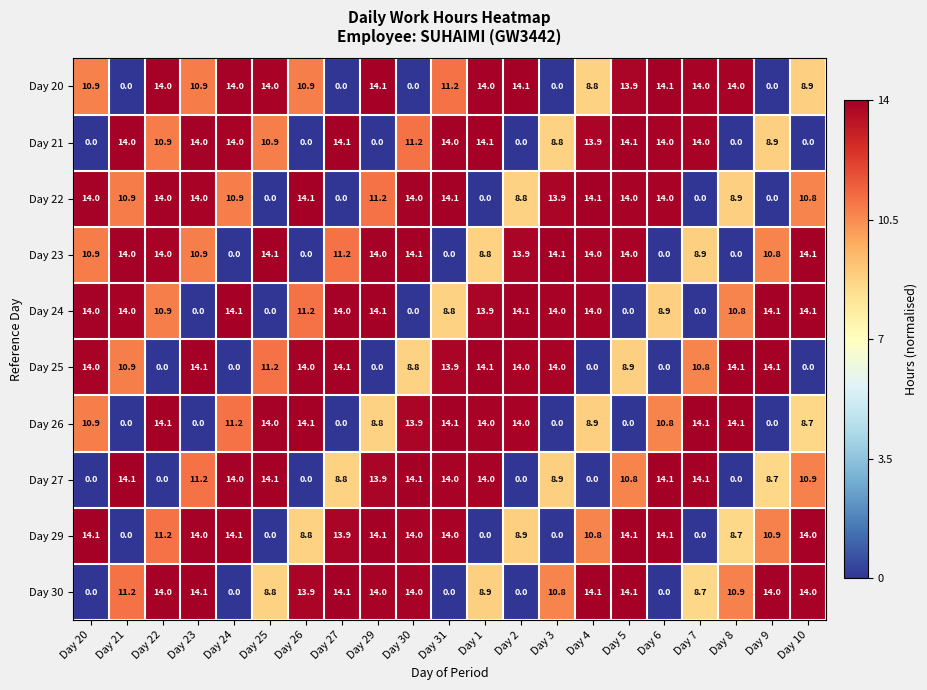

The value of Day 25 at Day 27 is 14.1. True or false?

True